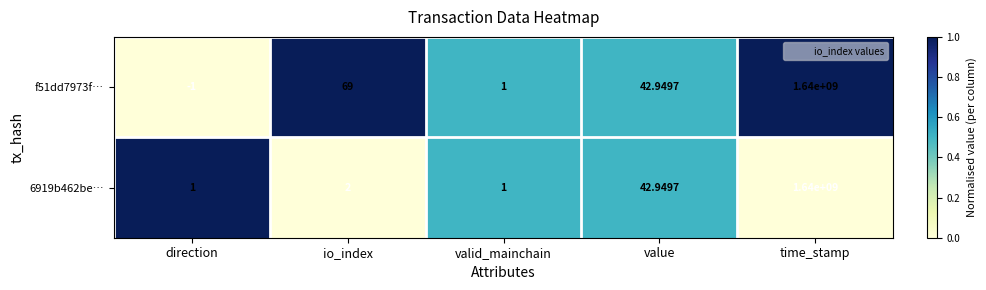

Where is f51dd7973f… nearest to the value 819999999?

io_index